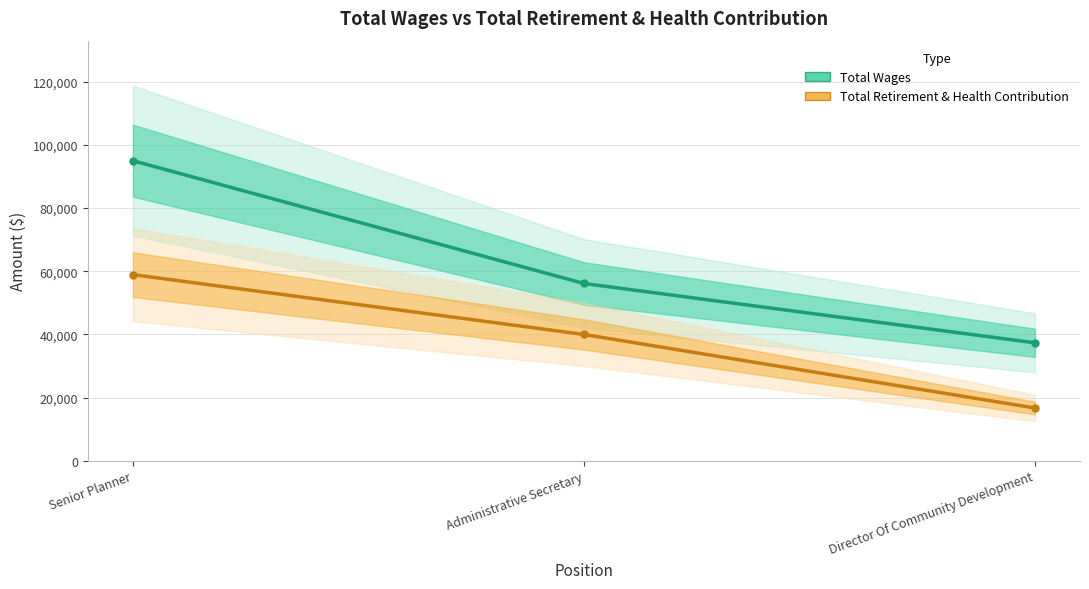

Is it true that Total Retirement & Health Contribution equals 16688 at Director Of Community Development?

True